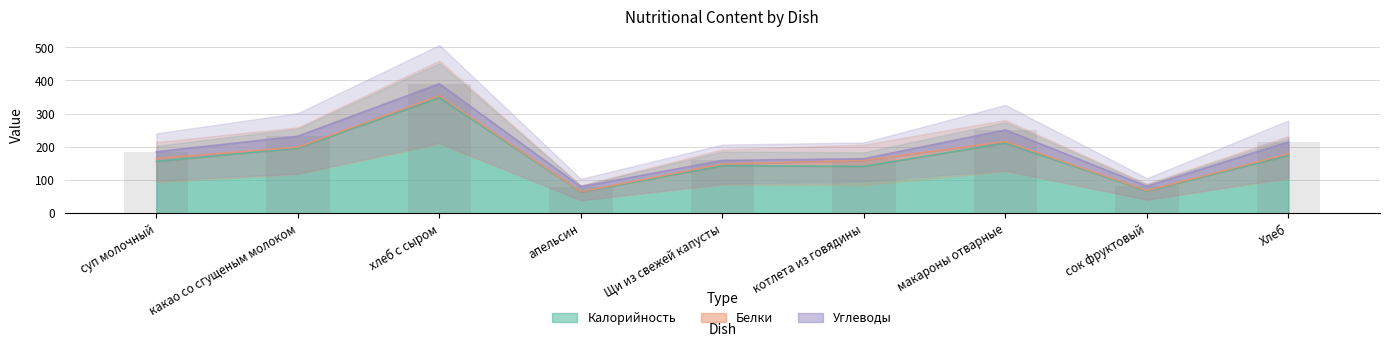

At which label is Белки closest to 9?

суп молочный